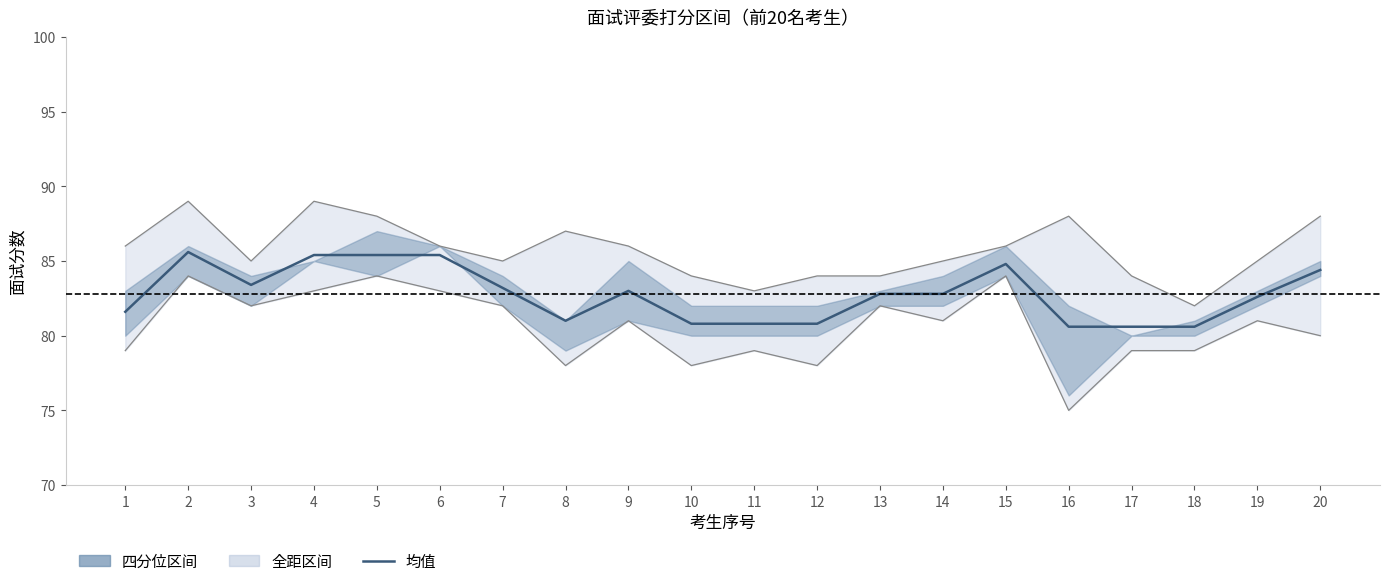

How many interior local peaks (higher than both neighbors) does the data have?

3